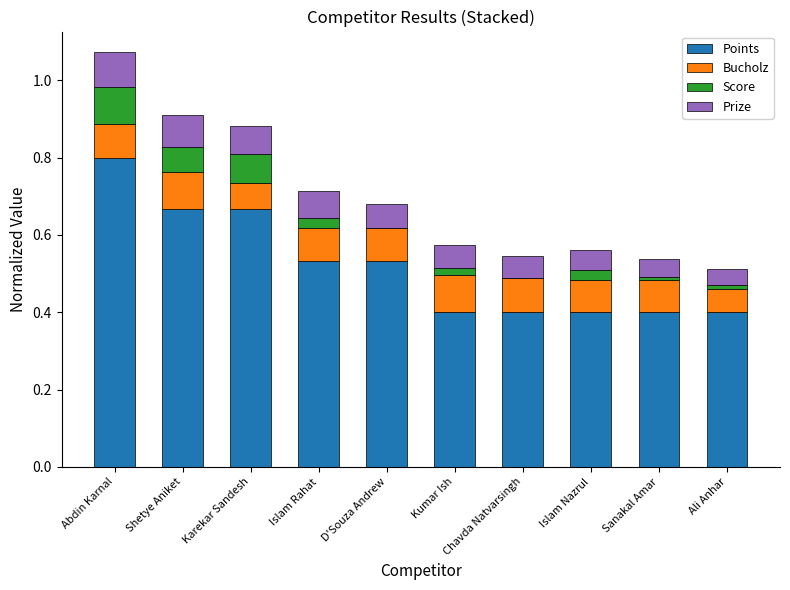

What is the maximum value for Points?

0.8